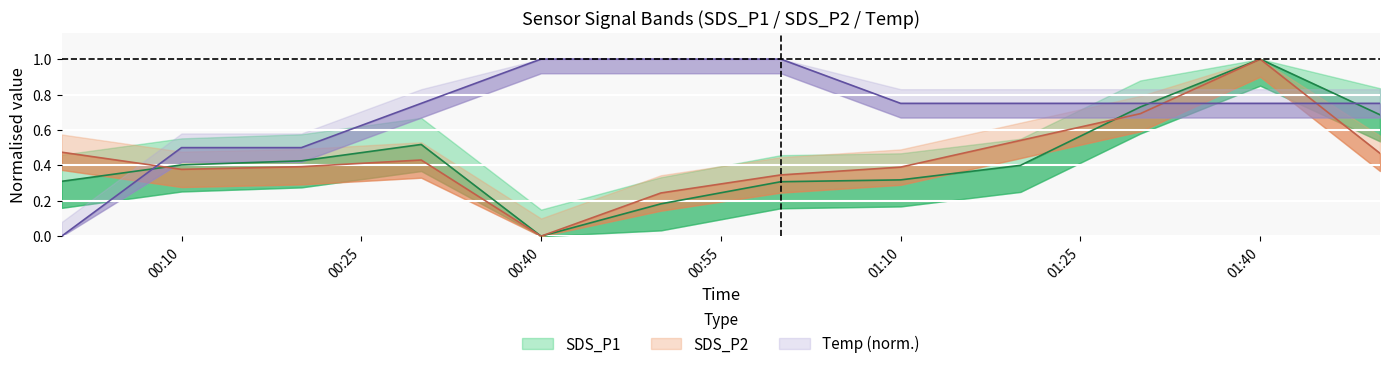

The value of SDS_P2 at 00:10 is 0.4. True or false?

True